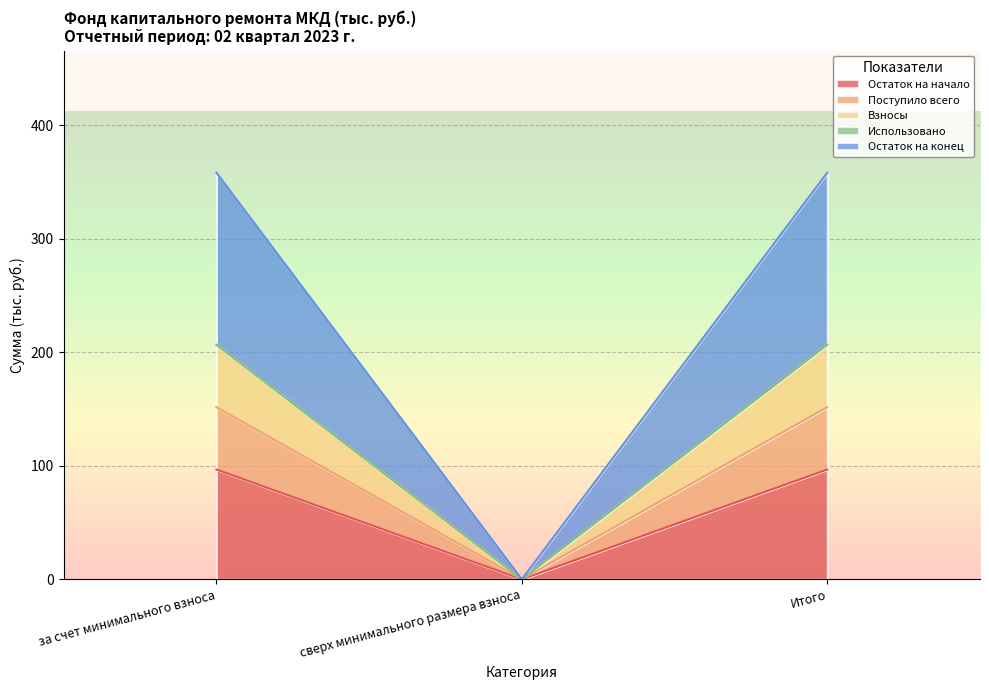

Which label corresponds to the smallest value in the chart?

сверх минимального размера взноса